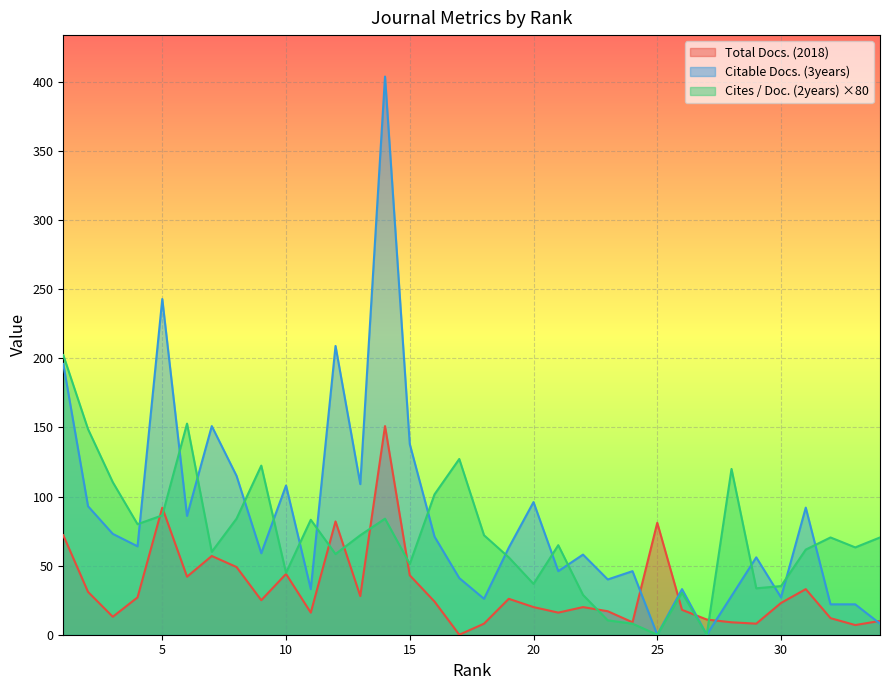

List the labels in order of Citable Docs. (3years) value, smallest first.

25, 27, 34, 32, 33, 18, 30, 28, 11, 26, 23, 17, 21, 24, 29, 22, 9, 19, 4, 16, 3, 6, 31, 2, 20, 10, 13, 8, 15, 7, 1, 12, 5, 14